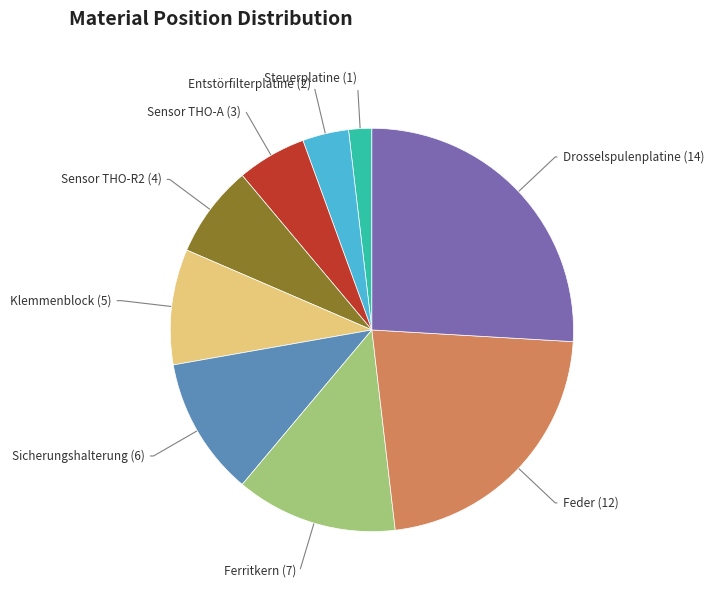

Is the sum of Sensor THO-A (3) and Sensor THO-R2 (4) greater than half?

No